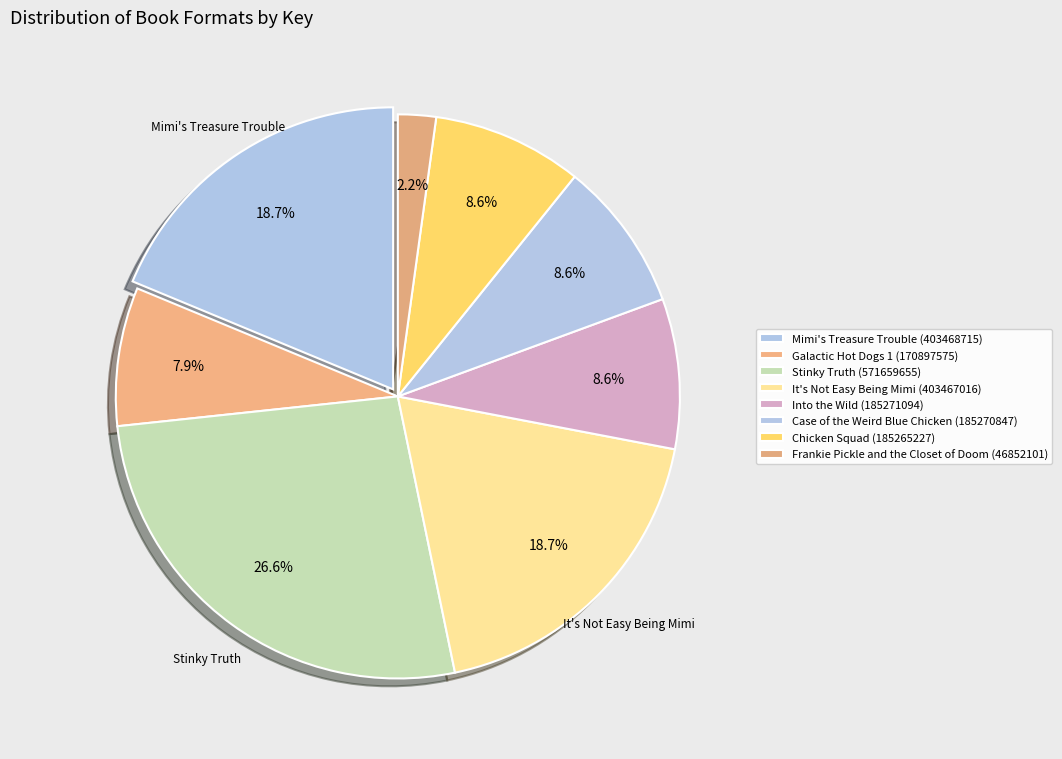

True or false: Into the Wild accounts for 1% of the total.

False